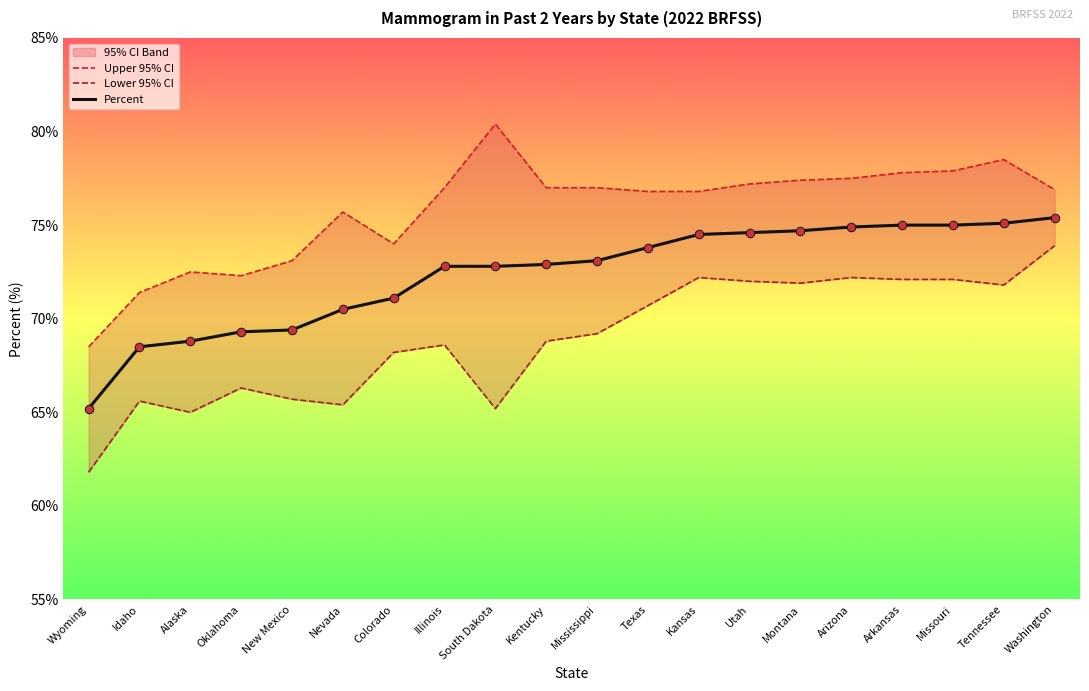

Which series contains the highest Y value?

Upper 95% CI